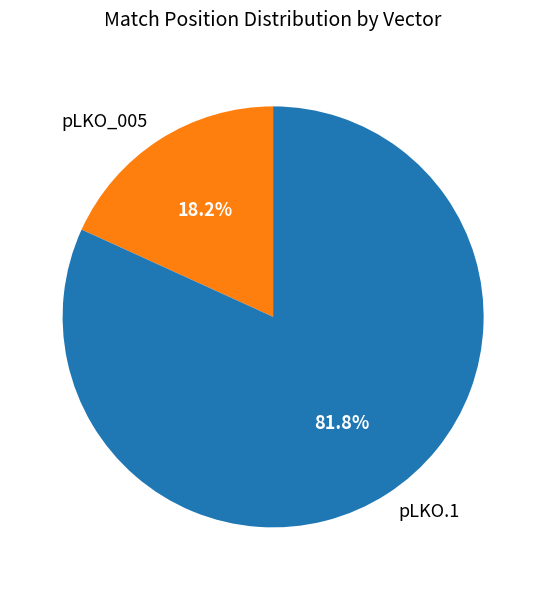

How much of the chart is everything except pLKO.1?

18.2%